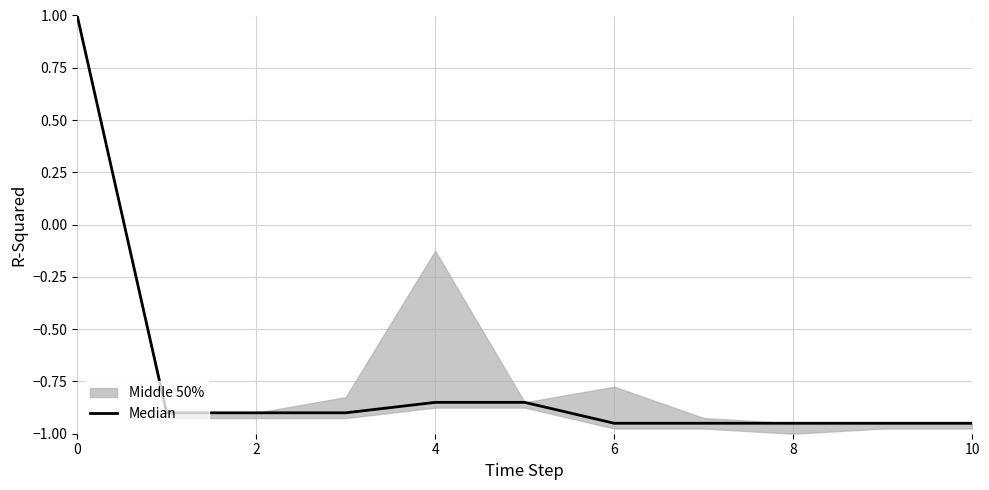

True or false: the data has more than 2 interior local peaks.

False